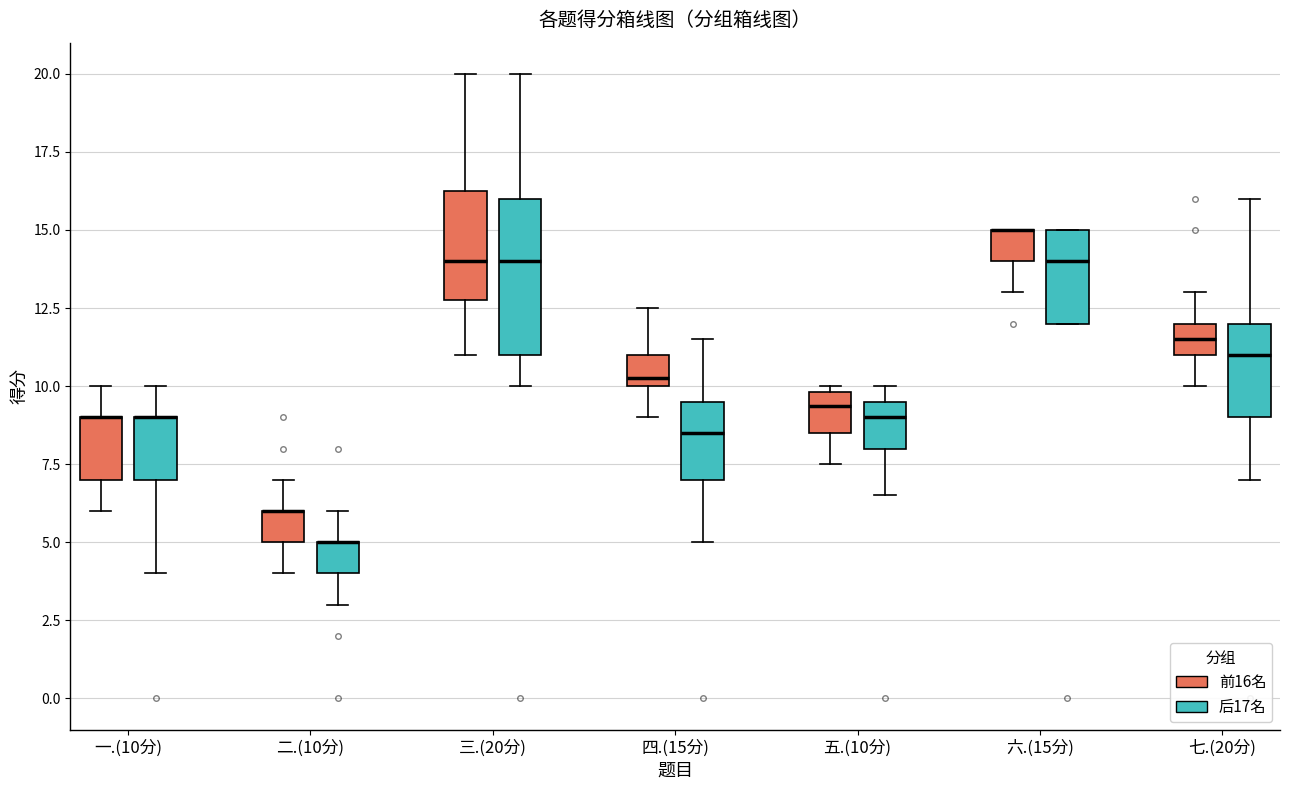

Where is the lower edge of the box for 一.(10分) (前16名) on the y-axis? The values are not printed on the chart, so give them approximately, as read against the axis.

7.0